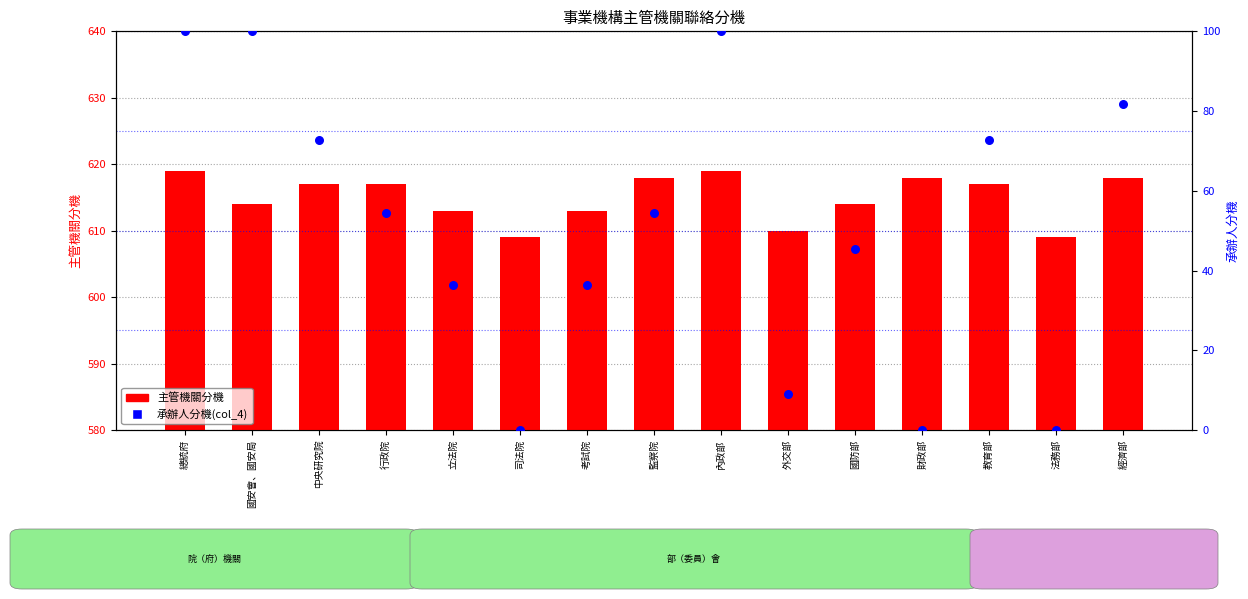

At how many categories does at least one series exceed 547?

15